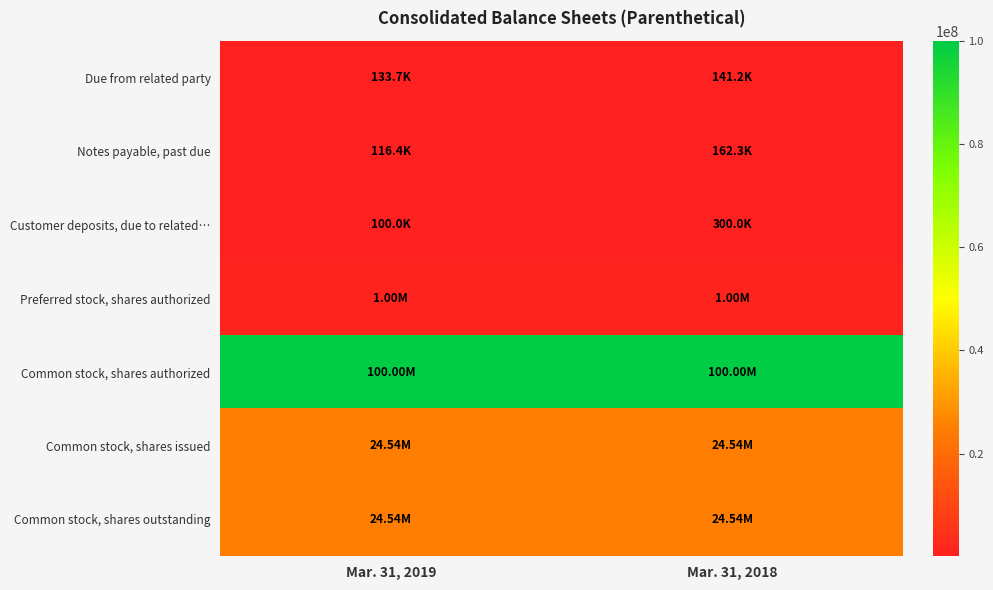

Between Mar. 31, 2018 and Mar. 31, 2019, which is larger?

Mar. 31, 2018